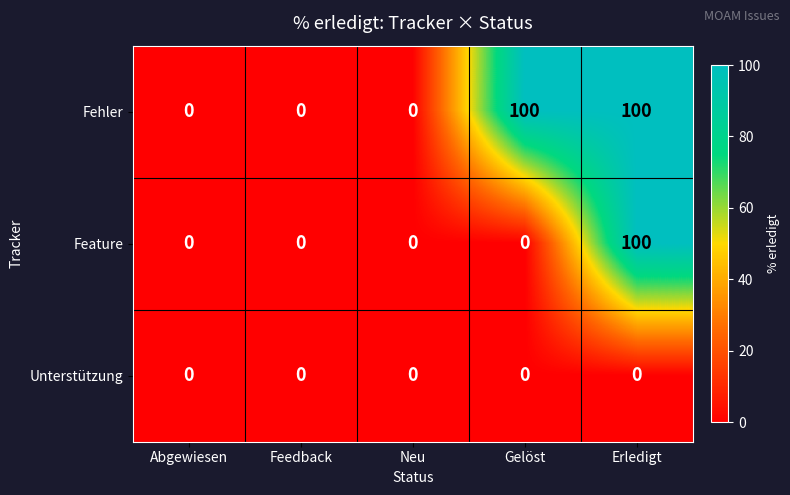

What is the highest value of the Feature series?

100